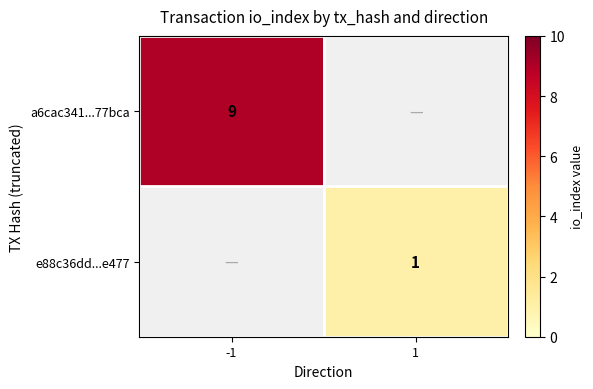

What is the greatest value displayed?

9.0